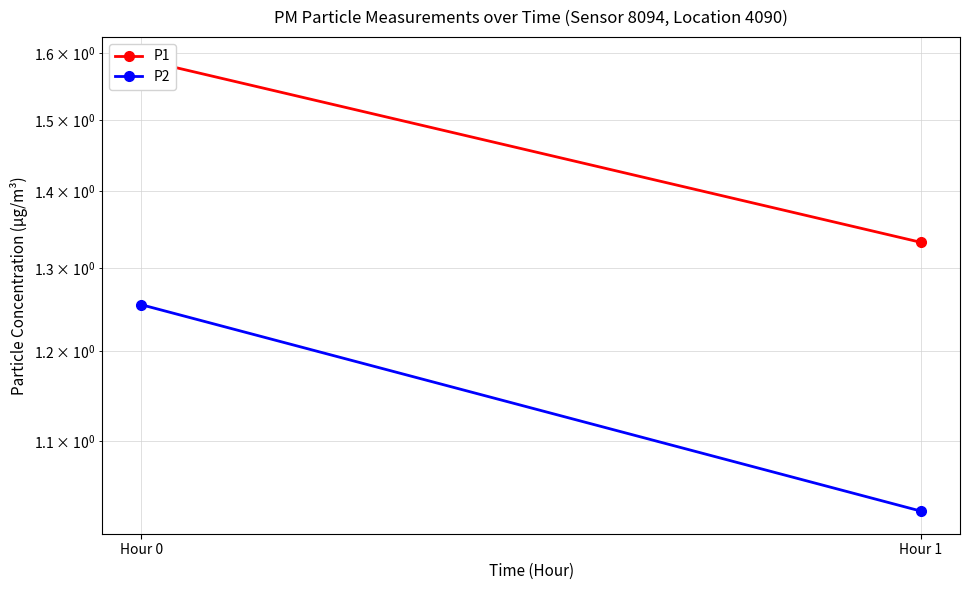

The value of P2 at Hour 0 is 1.3. True or false?

True